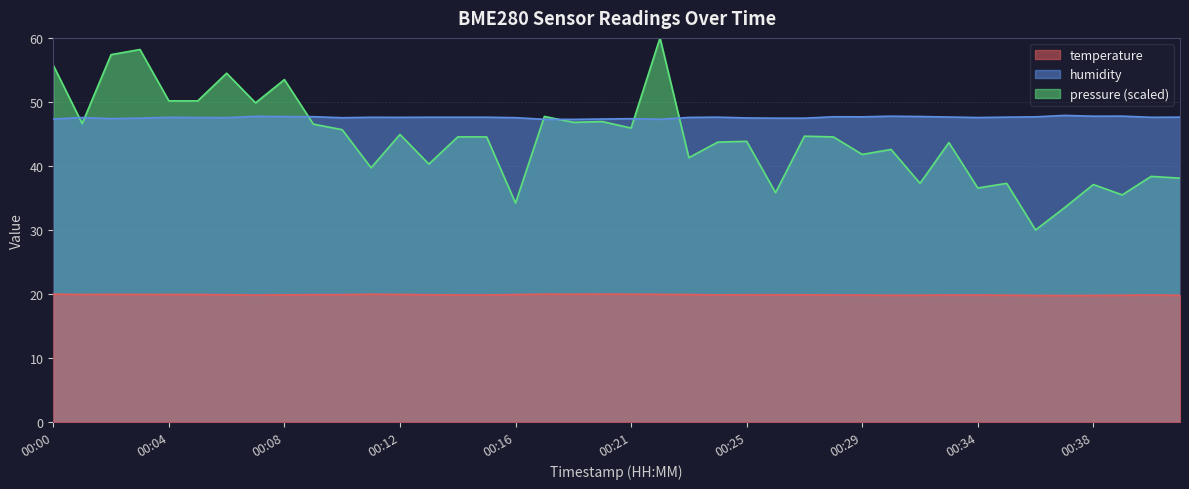

True or false: humidity and temperature intersect in this chart.

False